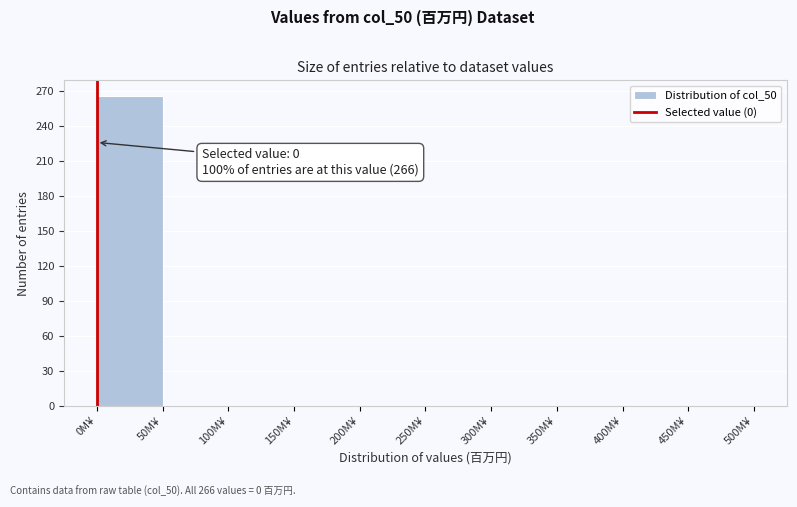

Over which range of the x-axis is the bar tallest?

0 to 50